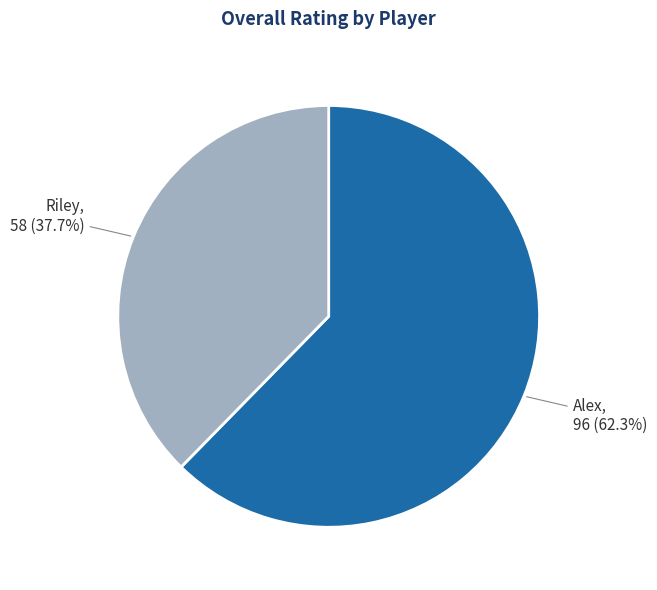

Is there any slice that represents more than half of the pie?

Yes